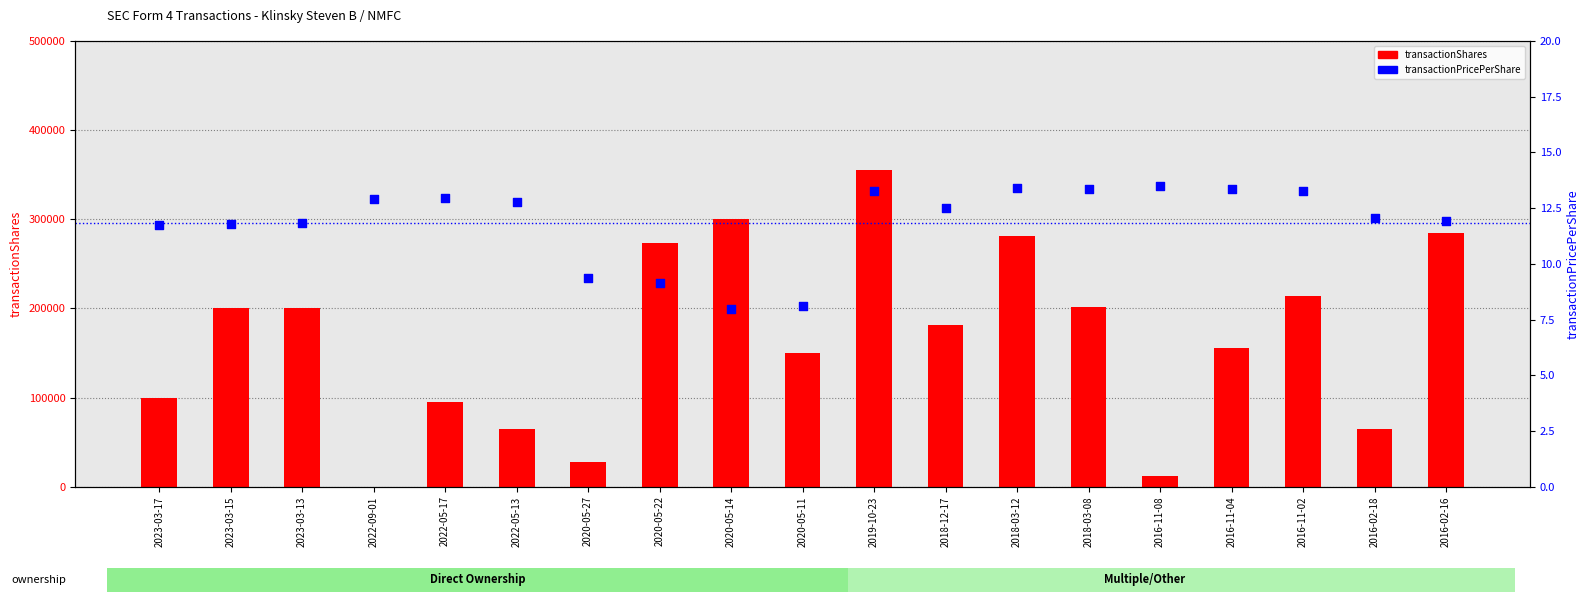

At which category is the sum across all series the highest?

2019-10-23